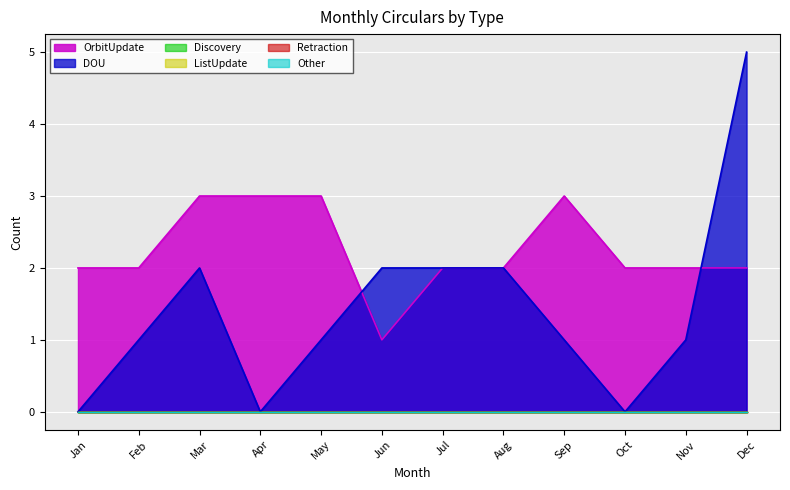

True or false: DOU has more than 2 interior local peaks.

False